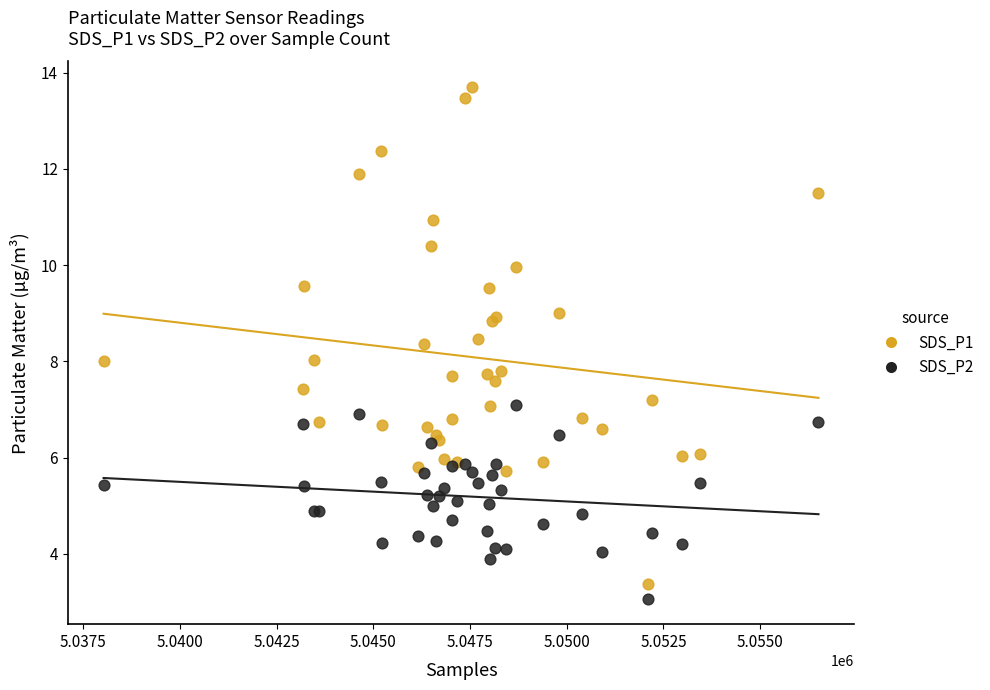

What is the X range (max minus min) for the scatter plot?

18488.0